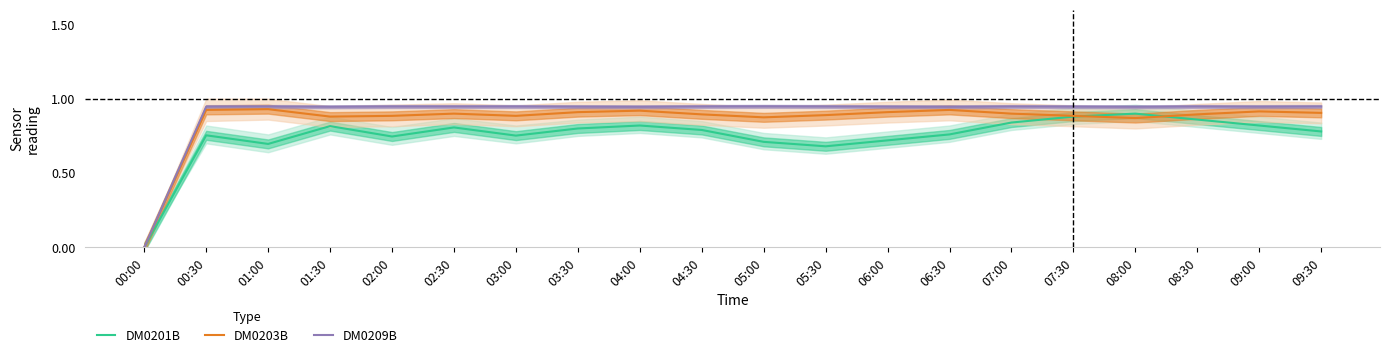

Between which two adjacent categories do DM0201B and DM0203B first intersect?

07:30 and 08:00